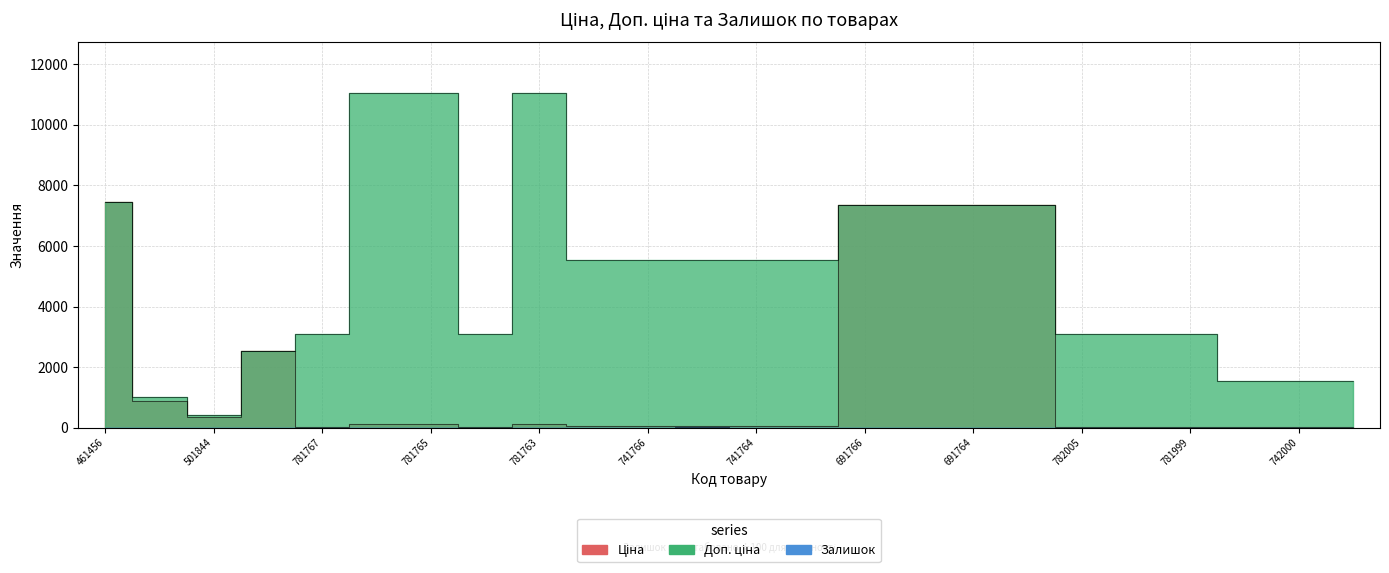

True or false: Ціна and Залишок cross at least once.

False